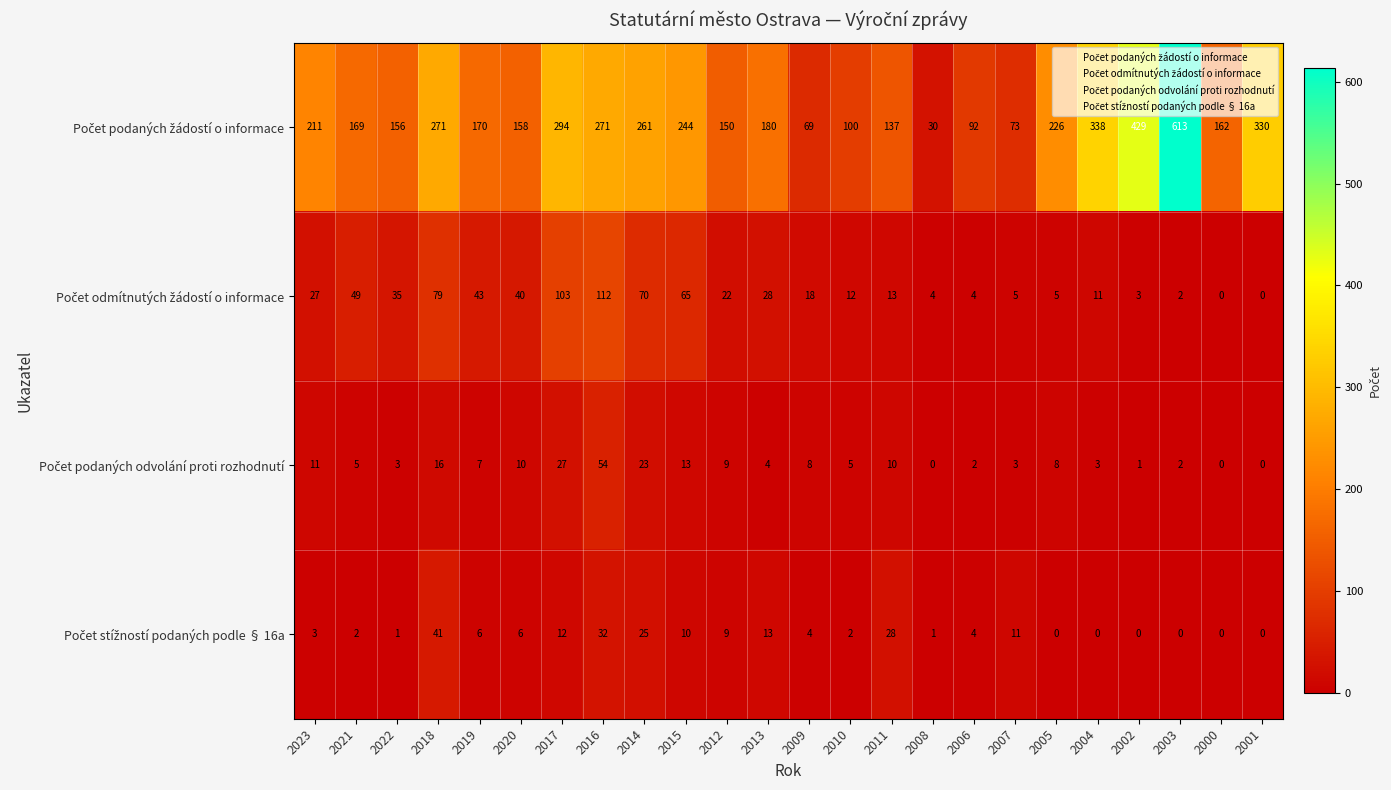

What is the difference between the highest and lowest values at 2004?

338